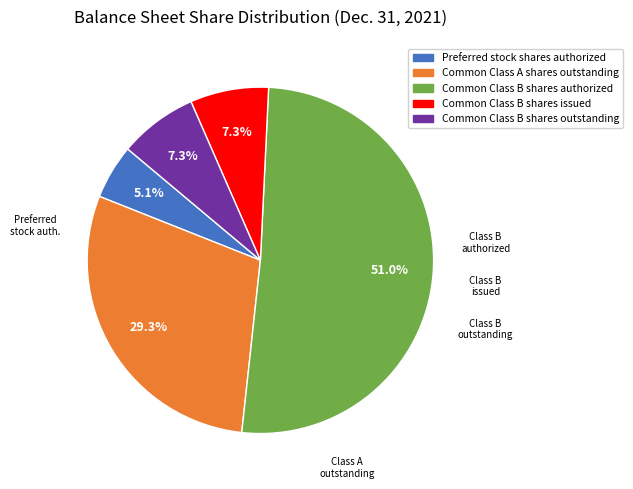

To the nearest percent, what portion does Common Class B shares authorized represent?

51%